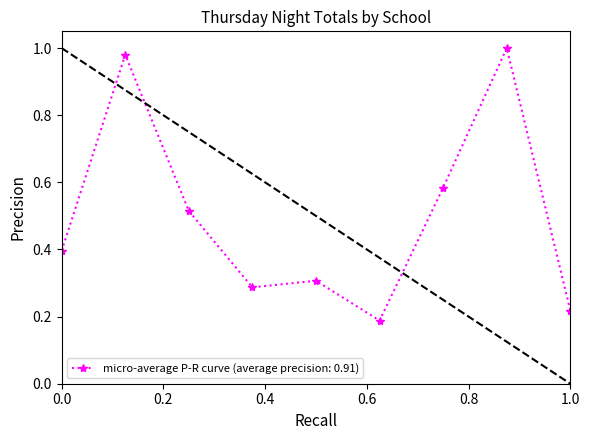

What is the sum of all values?

4.5